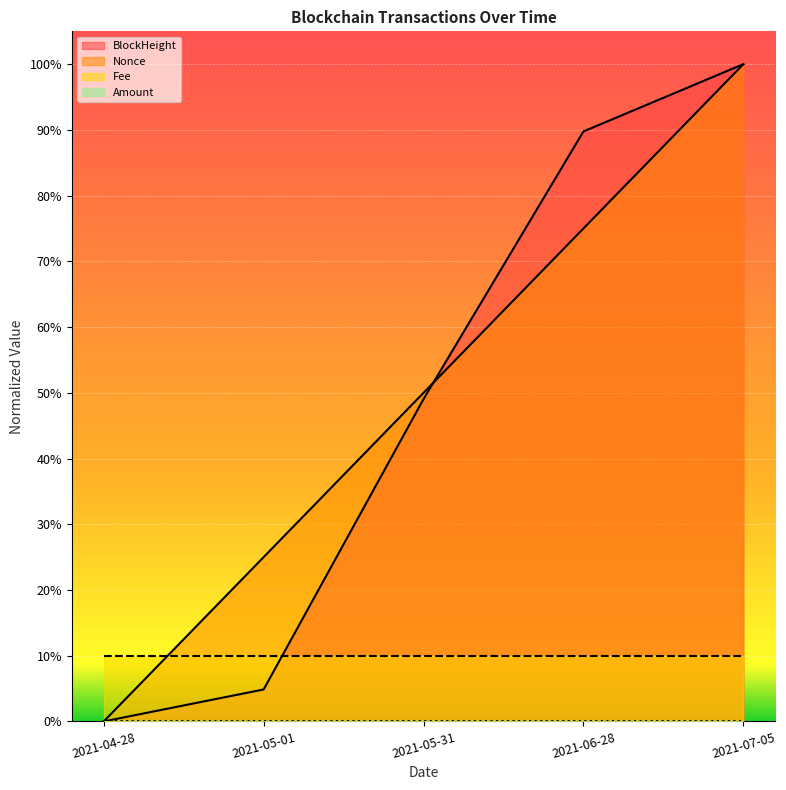

Is the value of Nonce at 2021-05-31 greater than the value of BlockHeight at 2021-07-05?

No